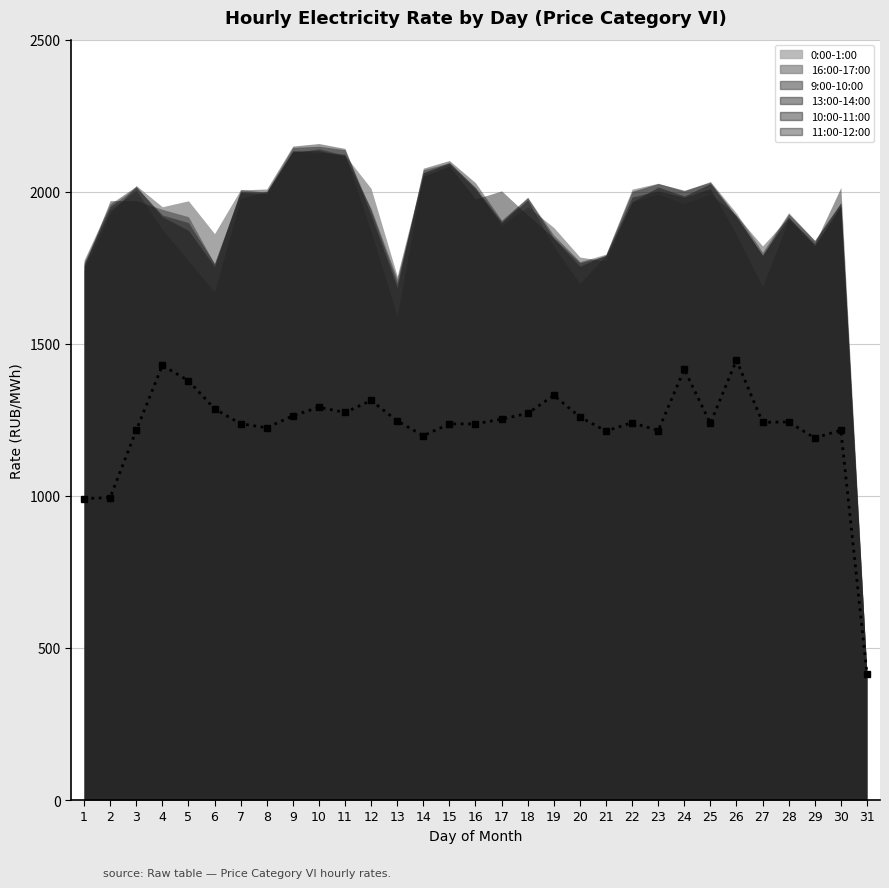

Reading left to right, list all the values displayed in this chart.

0:00-1:00: 990.9	994.6	1215.0	1429.0	1378.9	1286.5	1237.2	1223.9	1263.3	1291.6	1274.2	1313.6	1246.7	1197.9	1236.6	1236.8	1252.5	1271.2	1330.6	1259.7	1213.2	1240.8	1214.7	1416.0	1238.8	1446.5	1242.0	1243.2	1190.2	1216.2	415.1
16:00-17:00: 1739.5	1927.2	2020.3	1950.7	1970.2	1862.3	2007.3	1998.1	2128.3	2141.2	2120.2	2010.7	1722.7	2062.2	2096.8	2012.2	1888.2	1950.7	1882.3	1785.3	1771.9	1965.9	1991.8	1959.9	1993.2	1921.9	1821.7	1916.8	1821.4	1953.5	415.1
9:00-10:00: 1760.7	1939.6	2004.5	1875.2	1772.6	1669.3	1978.3	2001.4	2133.9	2129.2	2123.3	1868.7	1591.1	2062.0	2092.2	2007.3	1897.4	1973.0	1819.5	1697.9	1791.6	1982.5	2002.9	1981.8	2010.3	1858.5	1687.8	1908.8	1823.6	1953.7	415.1
13:00-14:00: 1753.8	1970.9	1970.6	1942.0	1917.9	1763.1	1997.8	1993.5	2133.9	2135.6	2117.1	1944.5	1713.2	2051.3	2084.5	1976.1	2002.9	1923.0	1848.3	1766.4	1789.3	1966.7	2015.3	1986.0	2026.8	1916.8	1791.3	1914.0	1829.8	2014.0	415.1
10:00-11:00: 1774.7	1960.0	2018.5	1917.7	1873.1	1754.1	2006.2	2008.9	2150.2	2158.5	2142.3	1922.2	1684.3	2077.4	2102.6	2029.4	1906.5	1981.7	1846.5	1755.0	1792.9	2001.3	2026.9	2005.0	2031.2	1919.6	1790.6	1927.2	1840.0	1964.2	415.1
11:00-12:00: 1766.6	1951.4	2014.6	1923.7	1898.5	1764.4	2001.0	1999.5	2145.7	2149.6	2138.2	1938.8	1699.5	2072.1	2094.6	2014.2	1901.5	1980.9	1857.3	1770.0	1794.9	2008.5	2027.9	2002.7	2033.9	1929.4	1800.8	1931.2	1839.4	1963.9	415.1